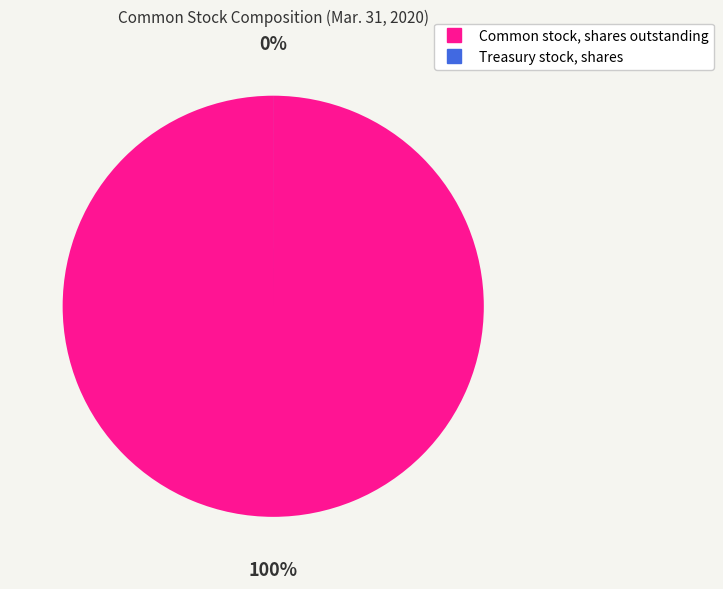

Is the sum of Common stock, shares outstanding and Treasury stock, shares greater than half?

Yes